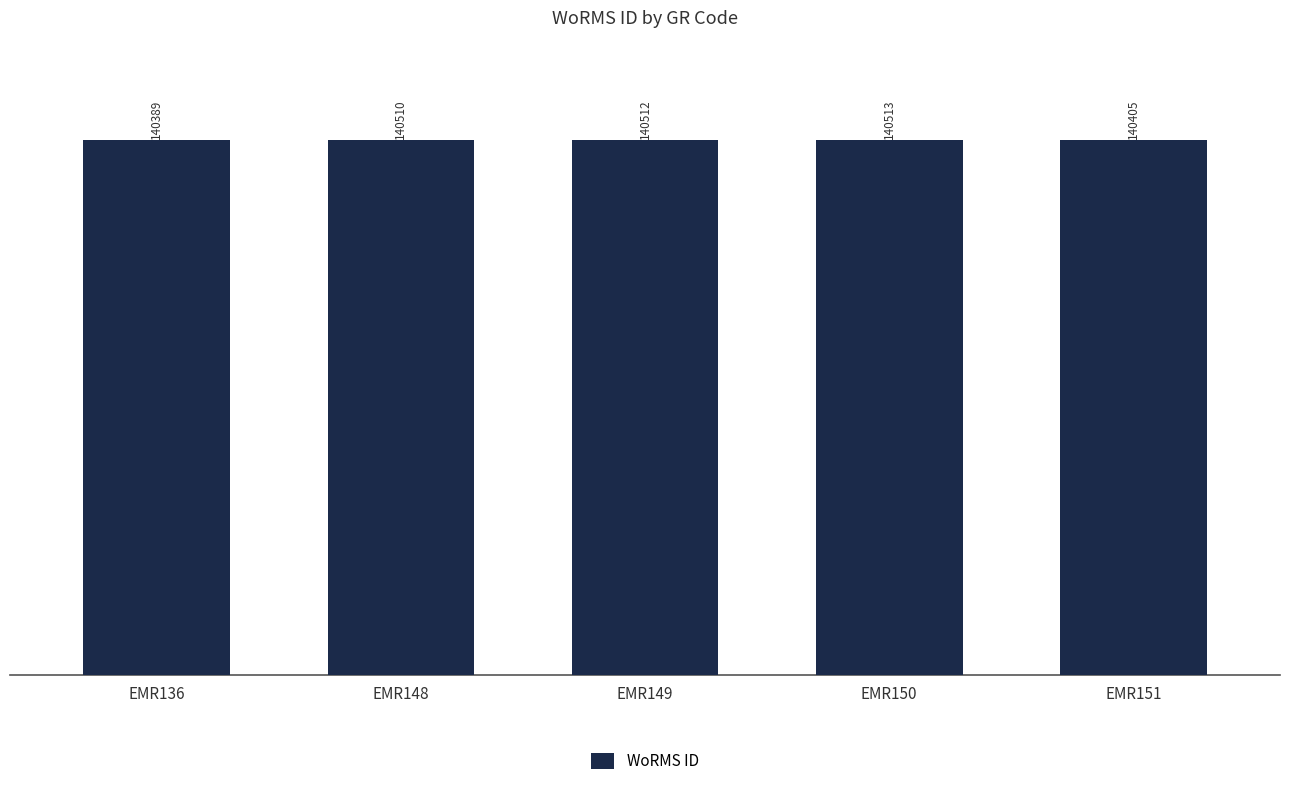

What is the difference between the maximum and minimum values?

124